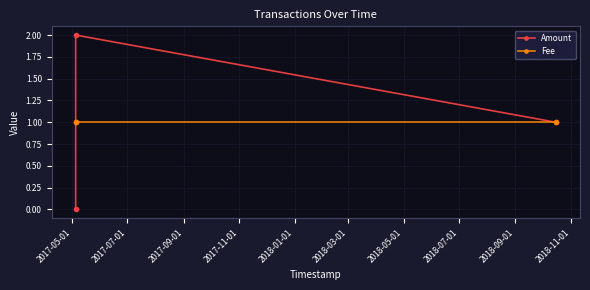

List the series in order of their peak value, lowest first.

Fee, Amount